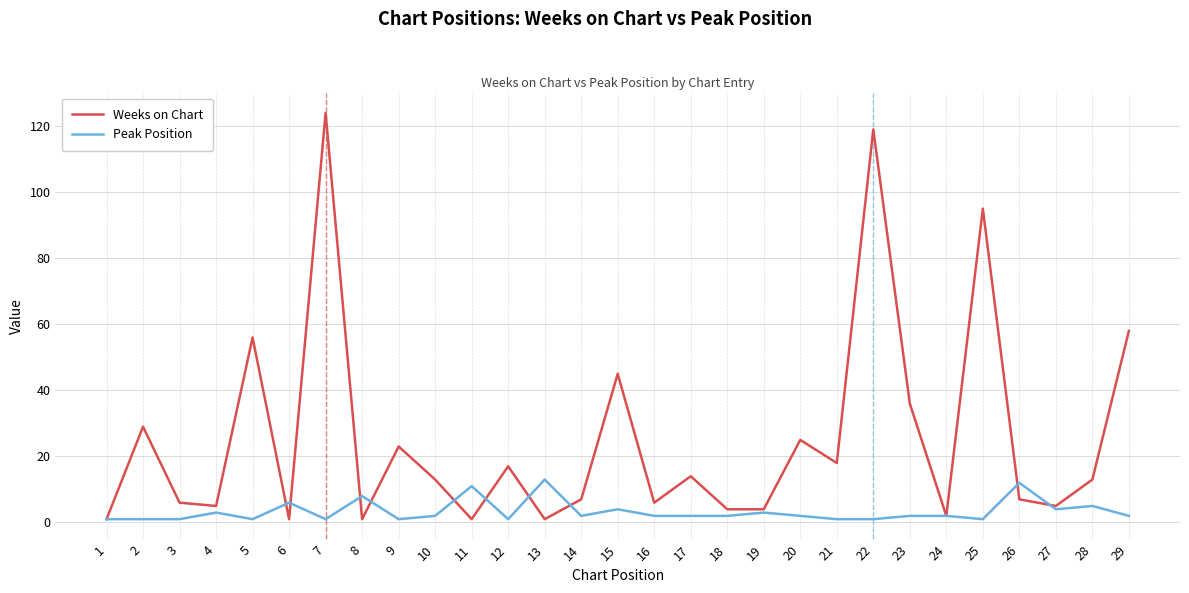

At which category is the sum across all series the highest?

7